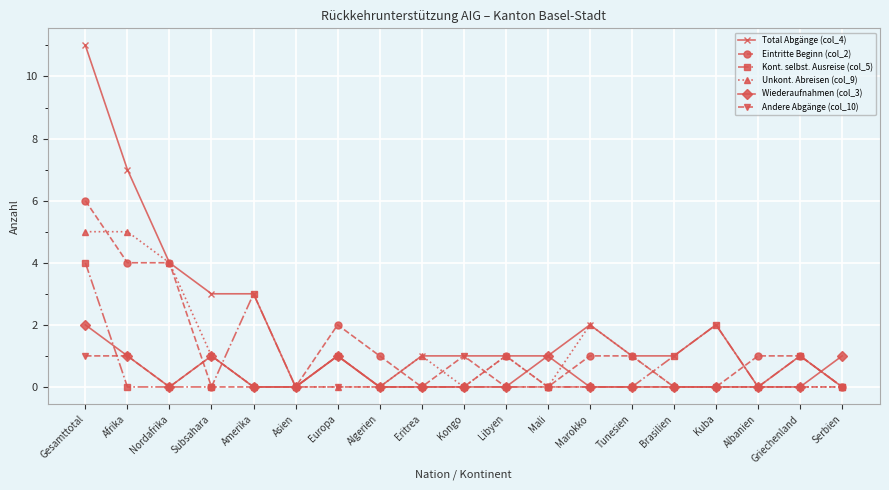

What is the label of the 15th point from the left?

Brasilien